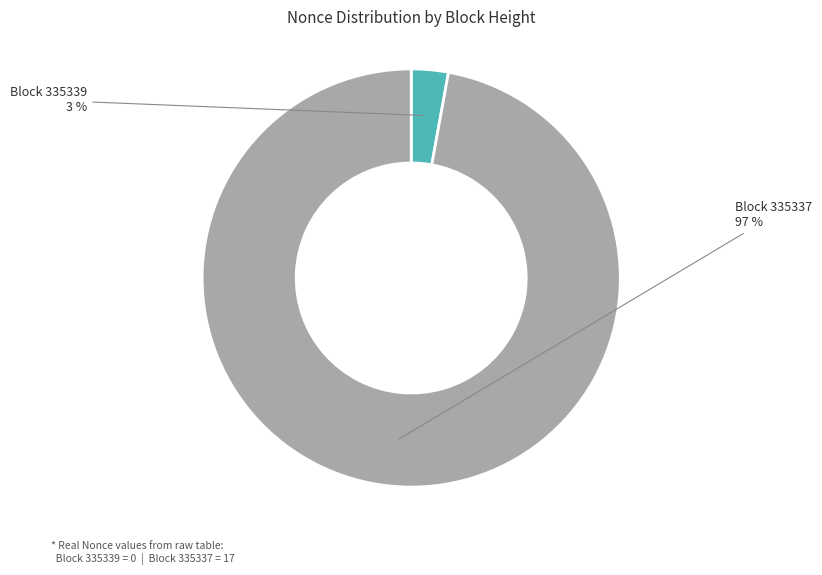

Which slice is the smallest?

Block 335339